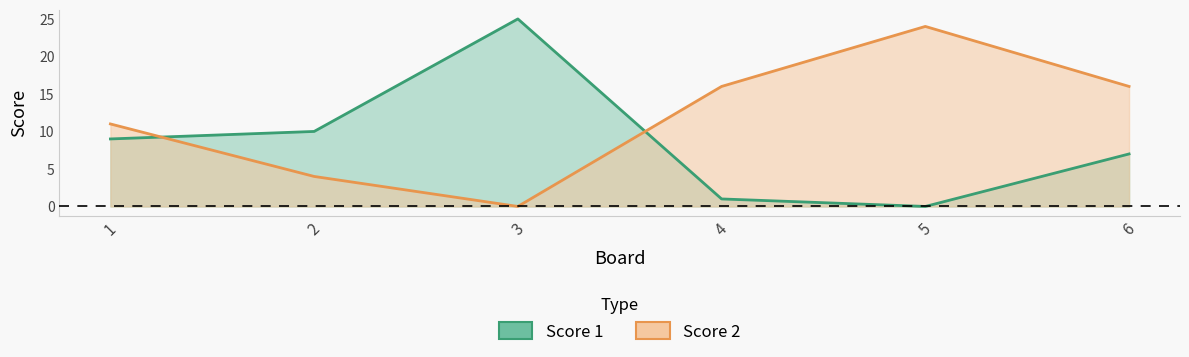

At which category is the sum across all series the highest?

3